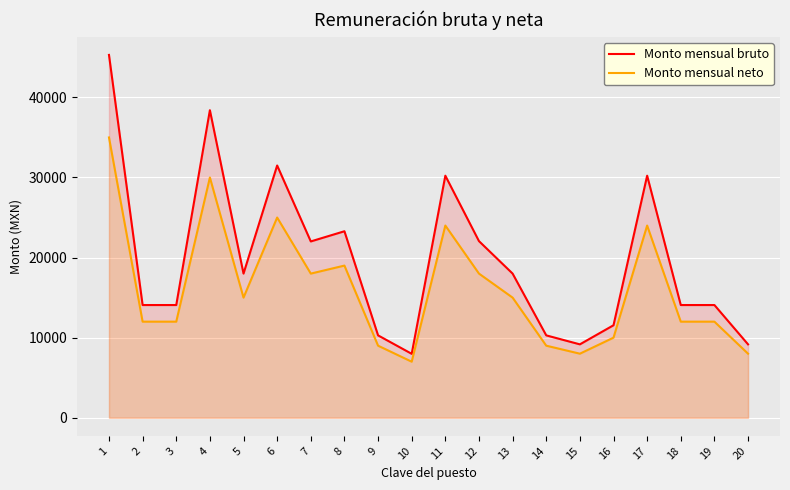

What is the maximum value shown in the chart?

45306.1